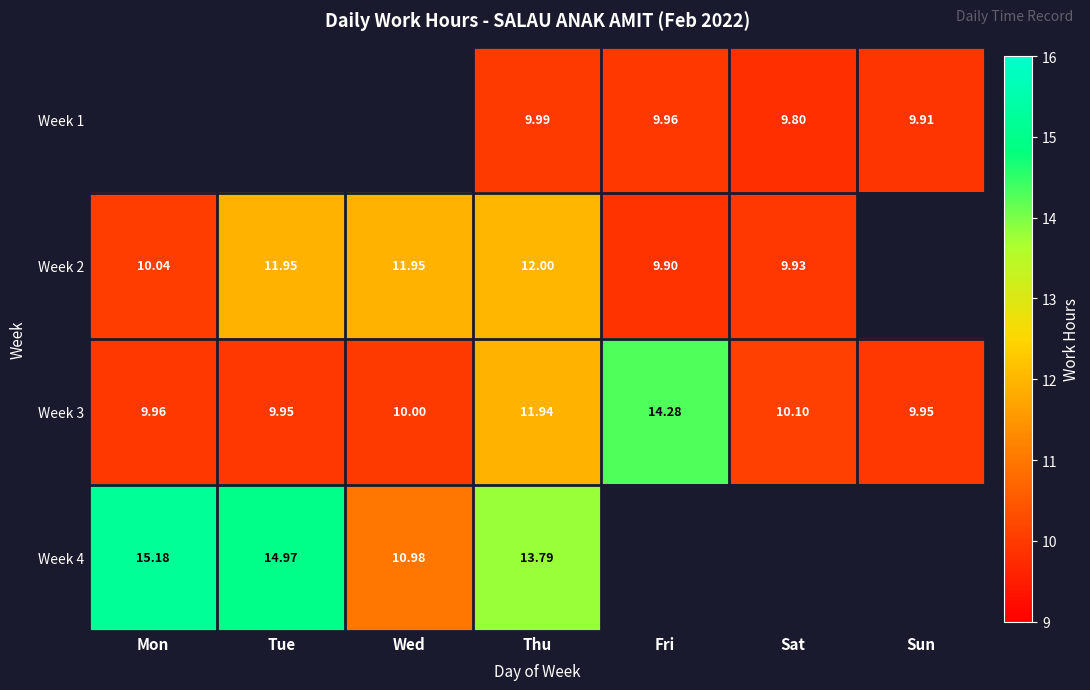

Rank the categories by Week 3 value from lowest to highest.

Tue, Sun, Mon, Wed, Sat, Thu, Fri